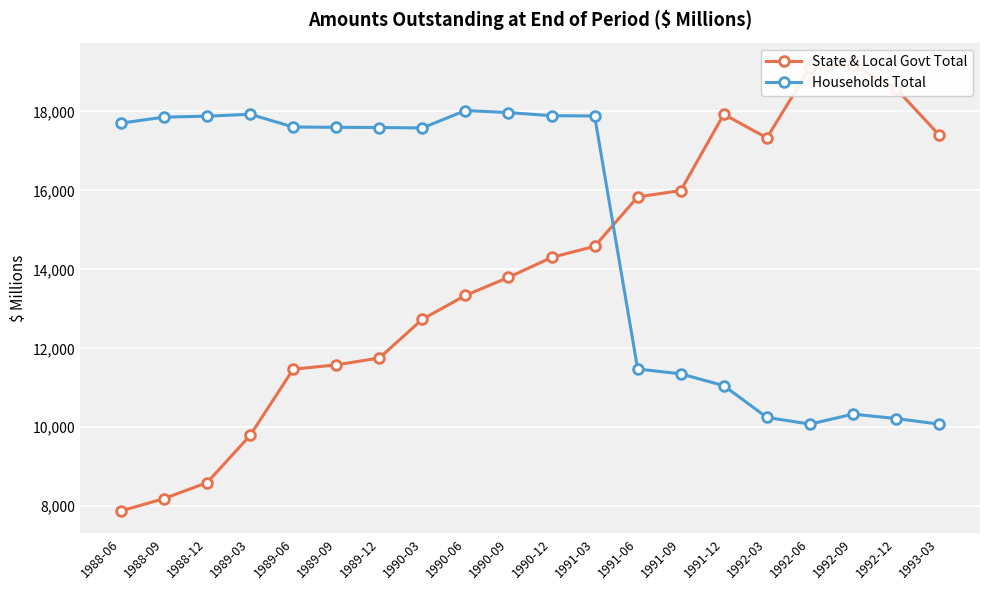

Reading left to right, transcribe all the data shown in this chart.

State & Local Govt Total: 7881	8193	8598	9793	11471	11580	11754	12736	13339	13797	14301	14582	15834	15995	17927	17330	19103	19176	18579	17403
Households Total: 17703	17855	17879	17927	17605	17597	17592	17581	18022	17970	17891	17885	11476	11353	11054	10250	10080	10333	10221	10080